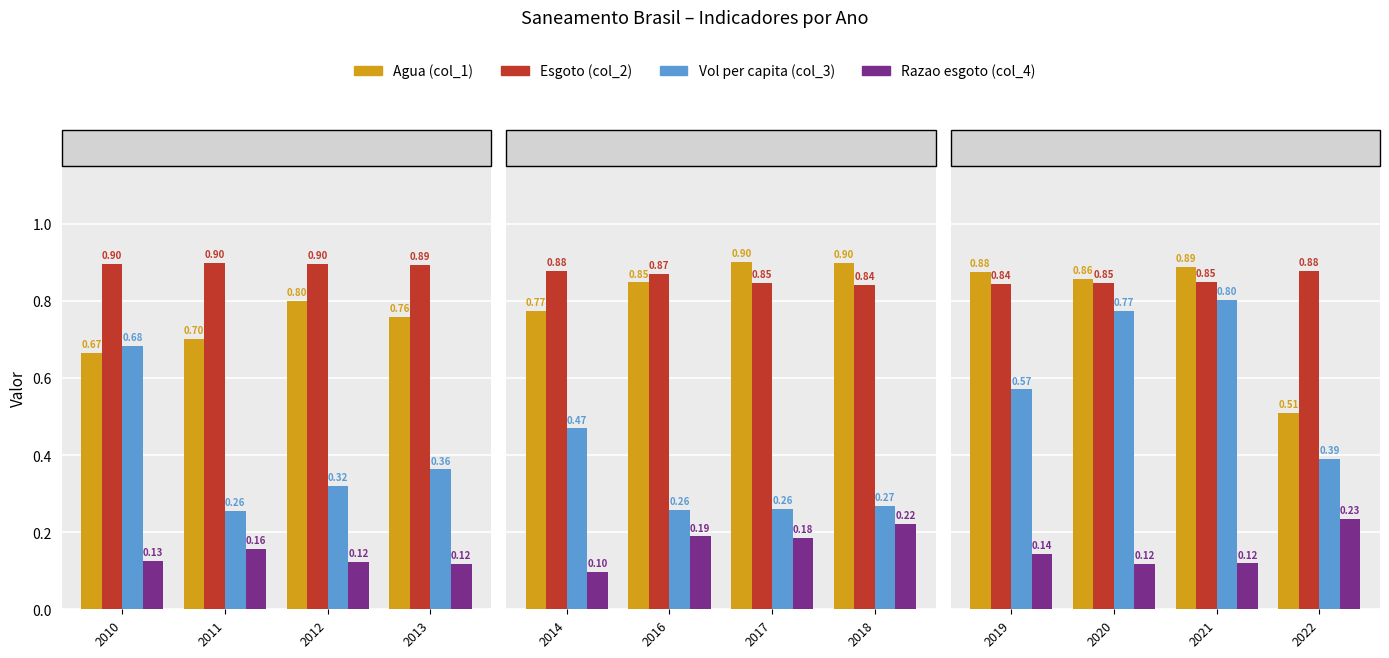

Which series has the largest range (max minus min)?

Vol per capita (col_3)